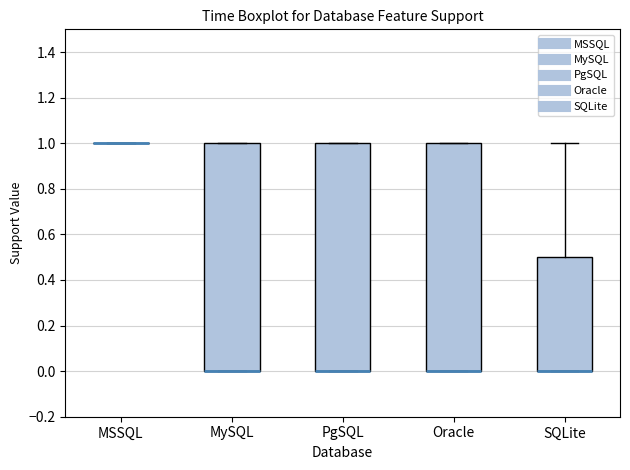

Reading left to right, transcribe this box plot: for each box, give where its median line is, the range the box spans, and where its two whiskers end, as read against the y-axis. The values are not printed on the chart, so give them approximately, as read against the axis.

MSSQL: box collapsed to a line at 1.0, whiskers 1.0 to 1.0
MySQL: median 0.0 (drawn on the box's lower edge), box 0.0 to 1.0, whiskers 0.0 to 1.0
PgSQL: median 0.0 (drawn on the box's lower edge), box 0.0 to 1.0, whiskers 0.0 to 1.0
Oracle: median 0.0 (drawn on the box's lower edge), box 0.0 to 1.0, whiskers 0.0 to 1.0
SQLite: median 0.0 (drawn on the box's lower edge), box 0.0 to 0.5, whiskers 0.0 to 1.0